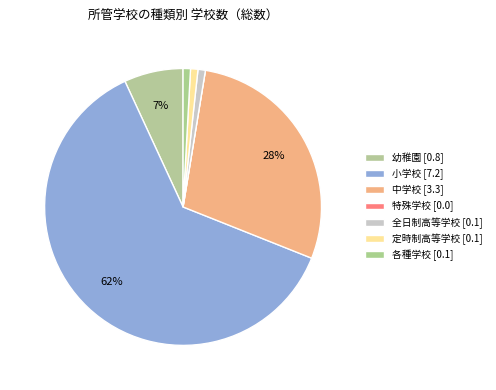

Which slice represents more than half of the pie?

小学校